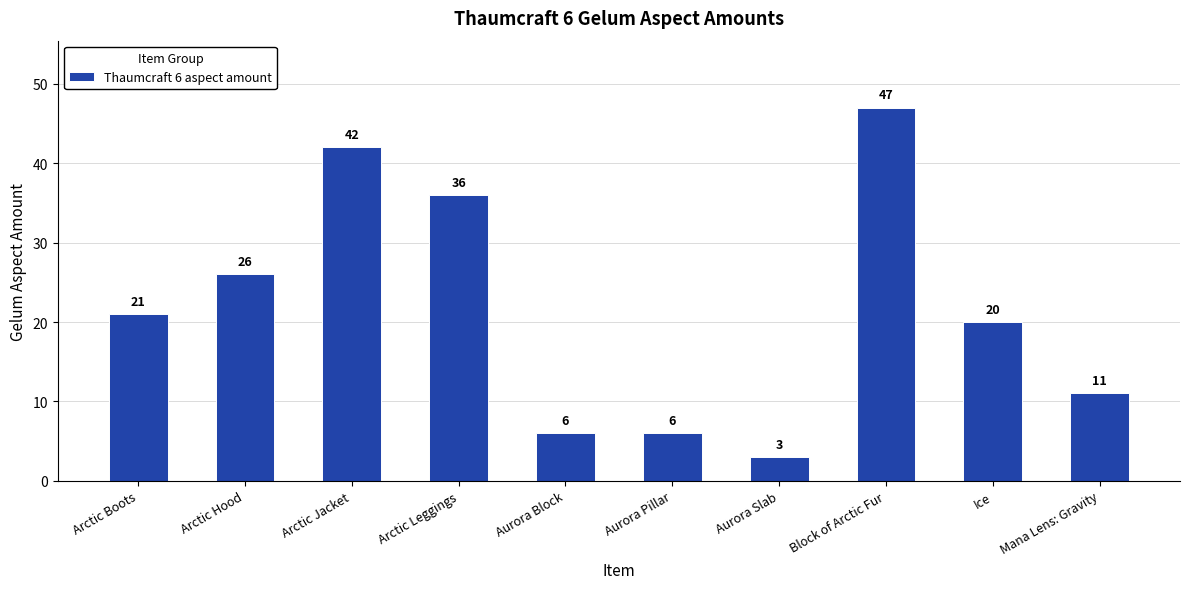

How many bars are there in total?

10